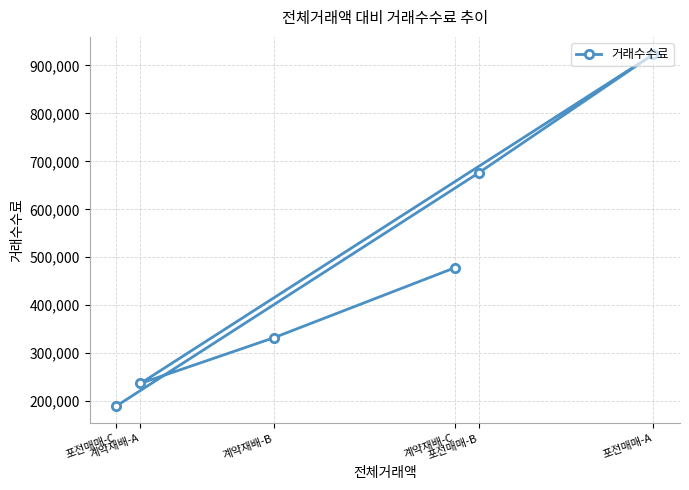

Which has a higher value, 포전매매-A or 계약재배-B?

포전매매-A